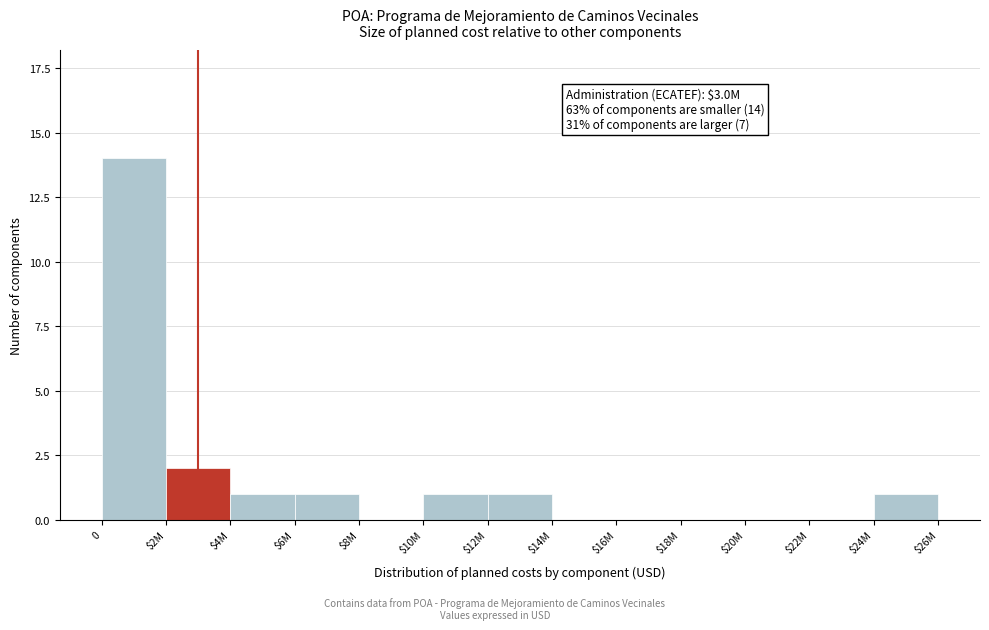

What is the greatest value displayed?

14